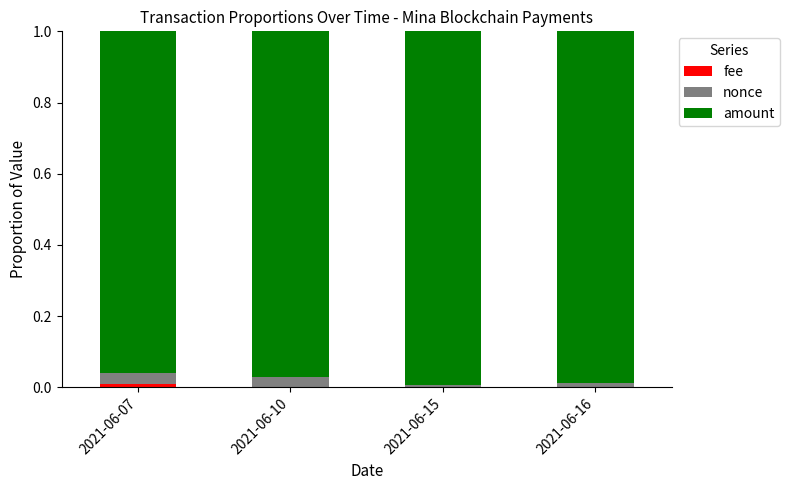

Are the bars grouped side by side (vs. stacked)?

No